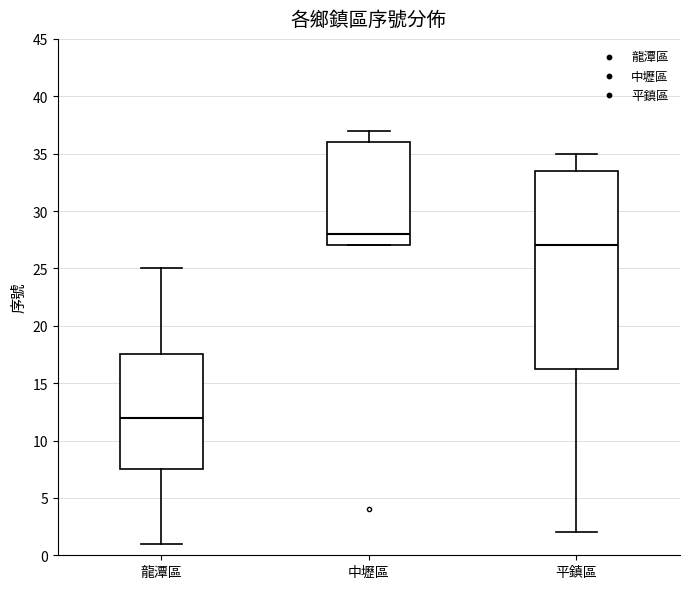

Where does the median line of the box for 中壢區 sit on the y-axis? The values are not printed on the chart, so give them approximately, as read against the axis.

28.0